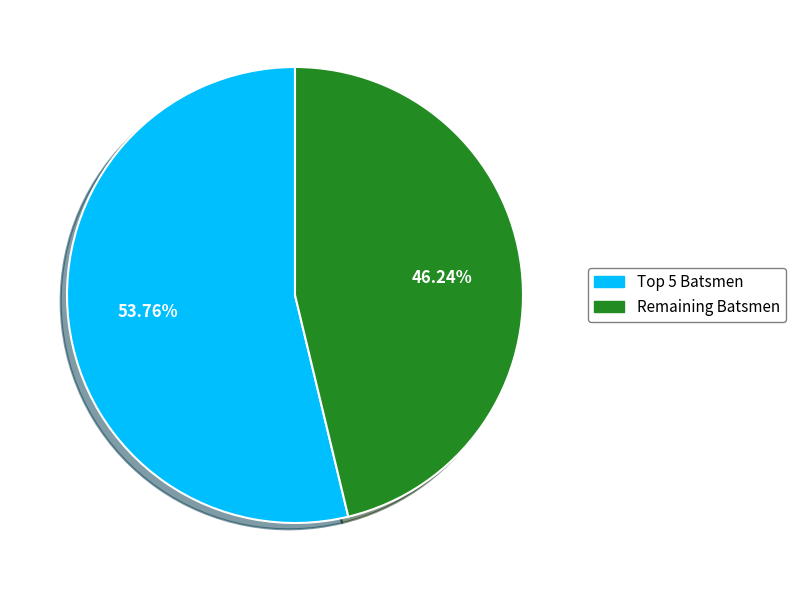

Is there a majority slice in this chart?

Yes